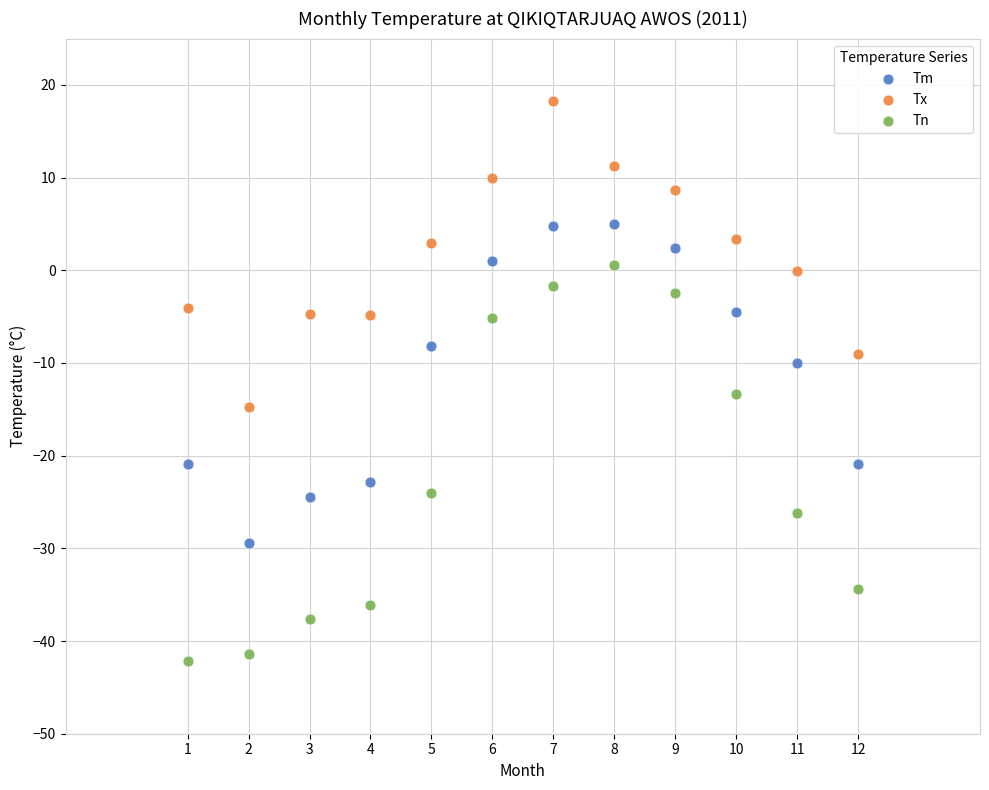

Across all data points, what is the range of Y values (max minus min)?

60.5